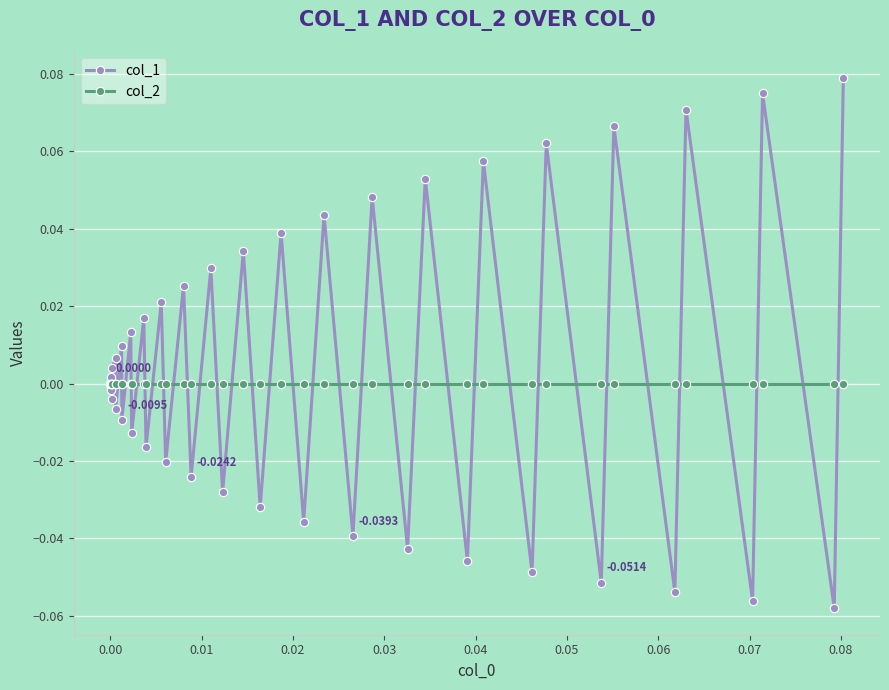

True or false: col_1 and col_2 intersect in this chart.

True